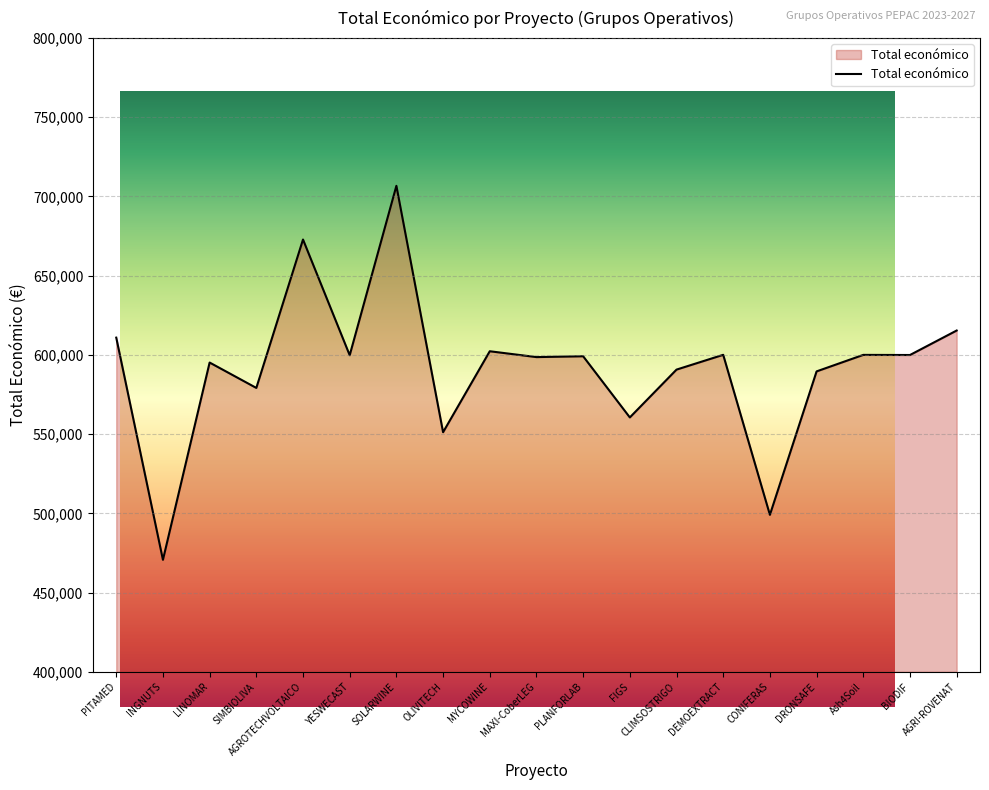

What is the ratio of the value at MYCOWINE to the value at SIMBIOLIVA?

1.0